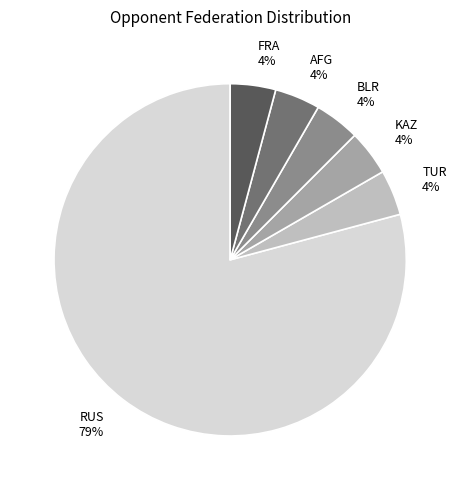

To the nearest percent, what portion does BLR represent?

4%